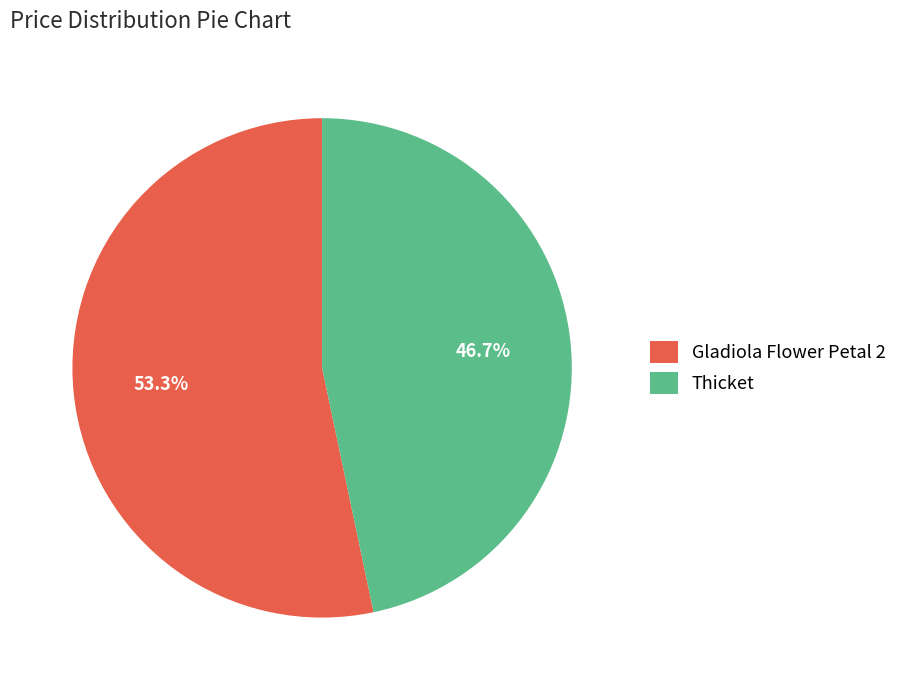

True or false: Gladiola Flower Petal 2 accounts for 53% of the total.

True